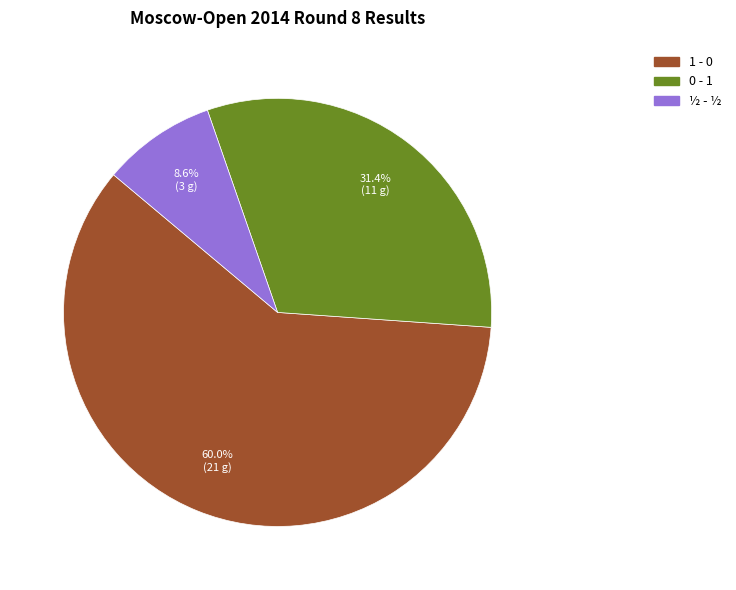

What percentage is the ½ - ½ slice, to the nearest percent?

9%